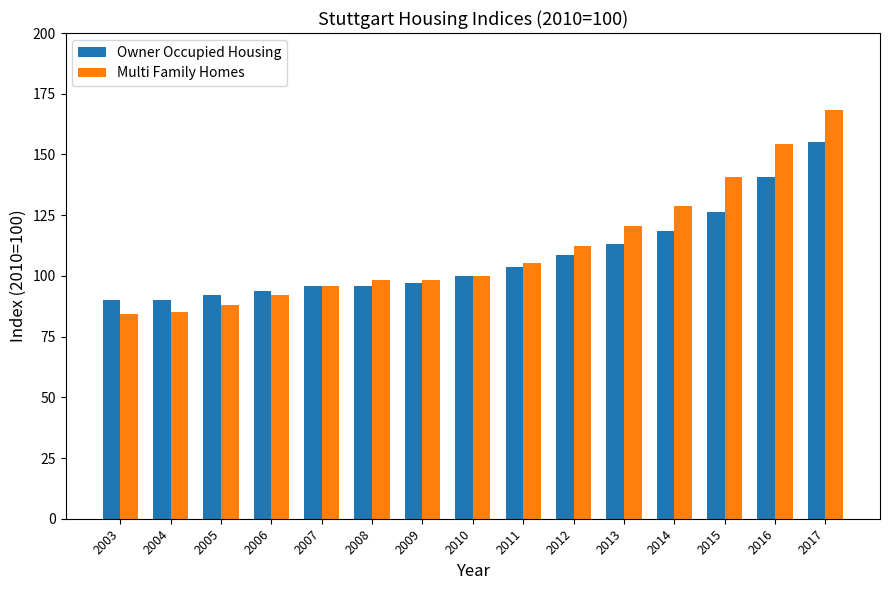

What is the spread (max minus min) of values at 2012?

3.9